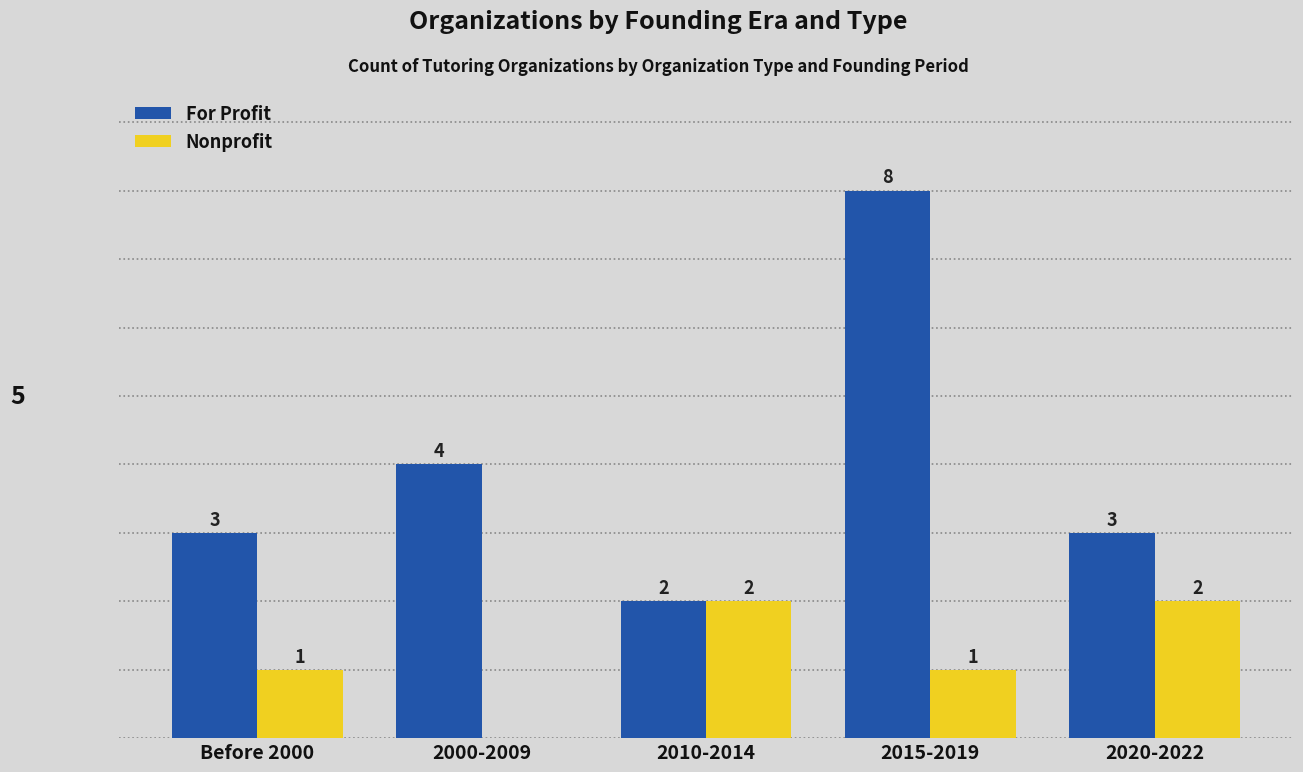

At which label is For Profit closest to 5?

2000-2009